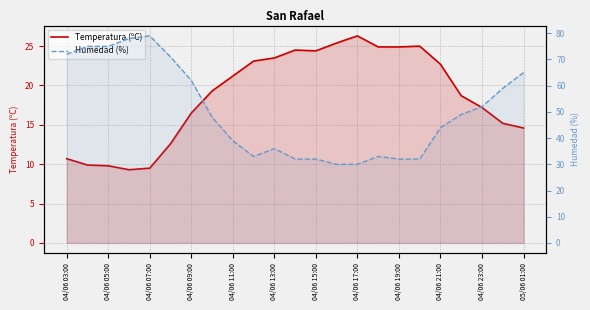

In Humedad (%), how many points are higher than both neighbors (excluding endpoints)?

3